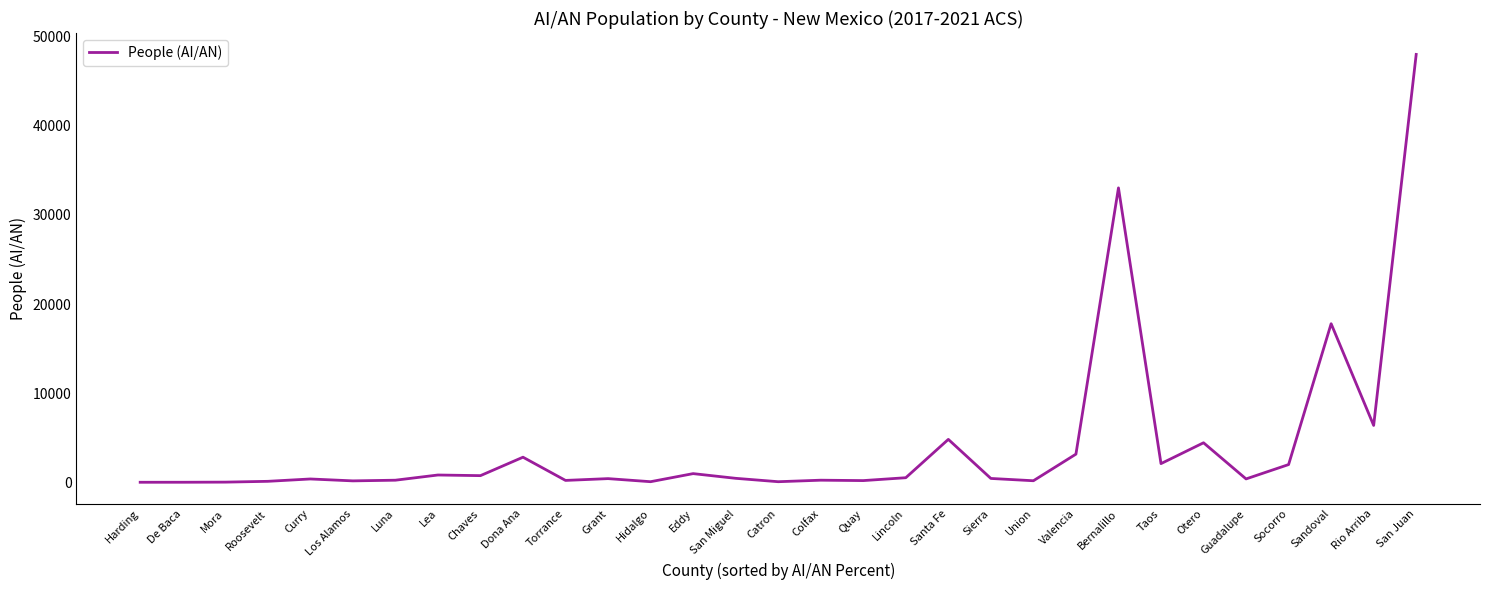

True or false: the data shows 233 at Colfax.

True